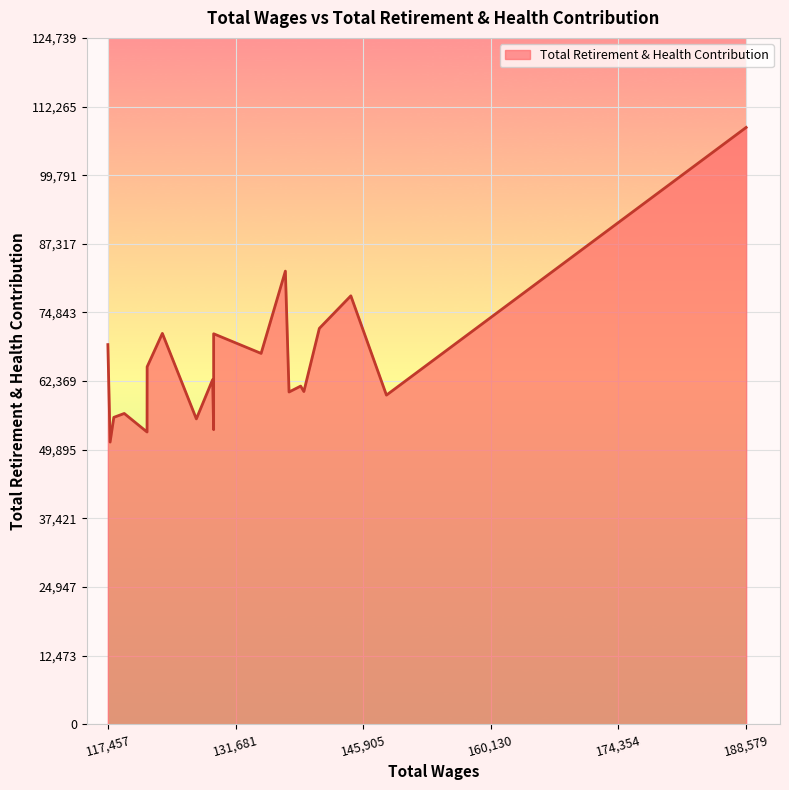

Rank the categories by value from lowest to highest.

117707, 121823, 129244, 127318, 118120, 119283, 148498, 137644, 139296, 138940, 129130, 121833, 134532, 117457, 129244, 123529, 141019, 144531, 137236, 188579